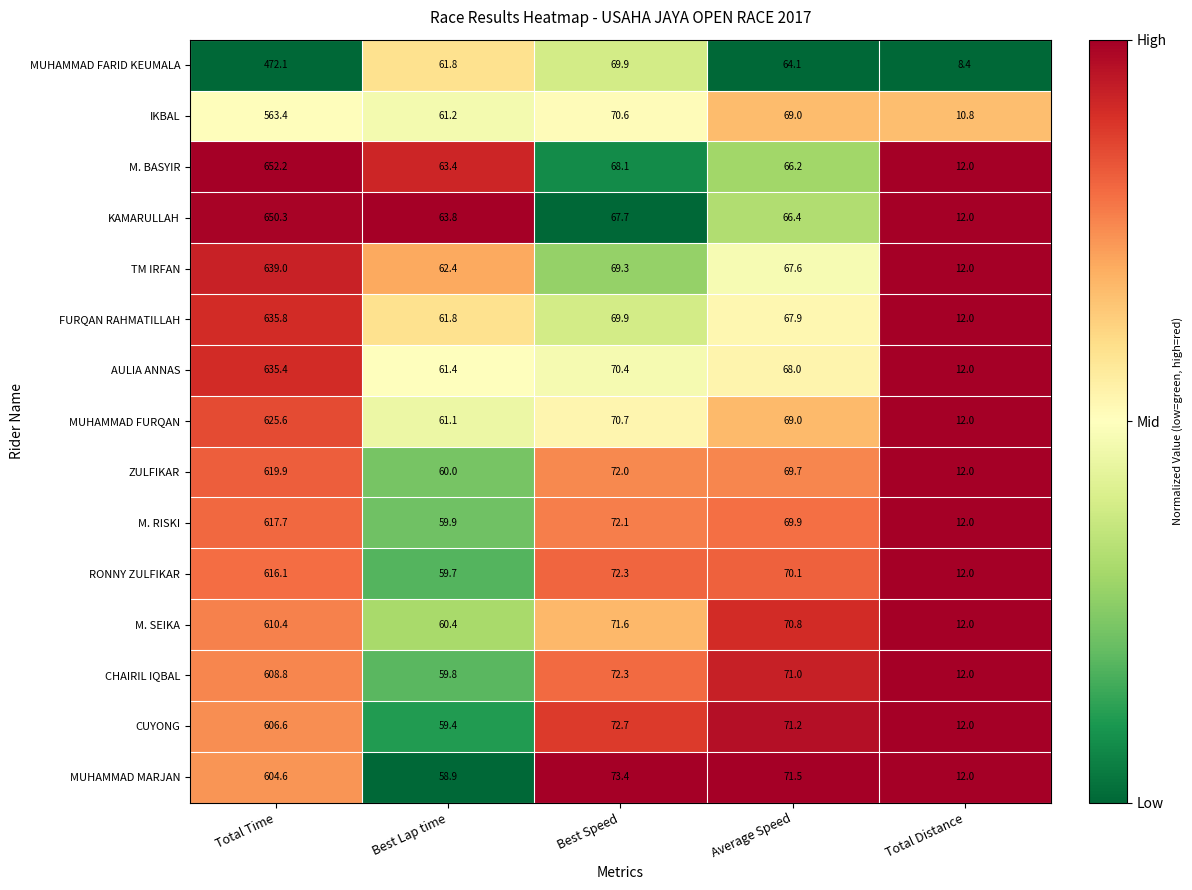

Which series has the largest range (max minus min)?

M. BASYIR